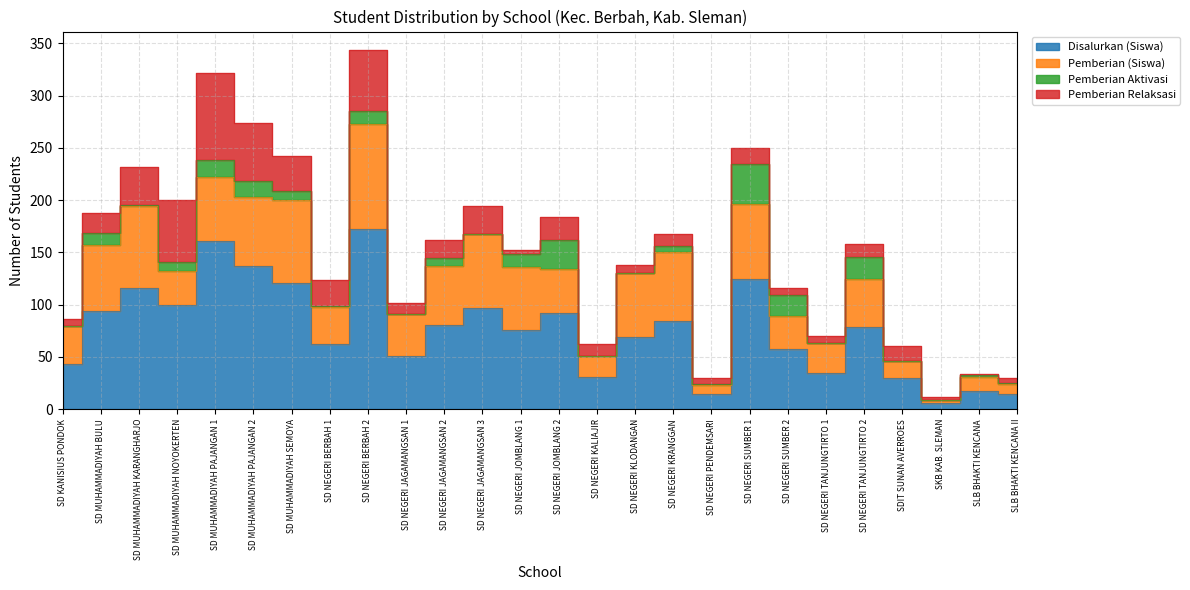

What is the total value across all series at SD NEGERI JOMBLANG 2?

184